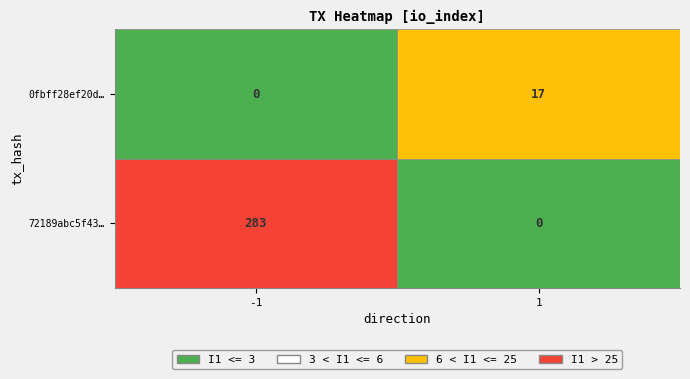

What is the average value of the 0fbff28ef20de1c6efbcd94ab45bf9a0e1d5070 series?

9